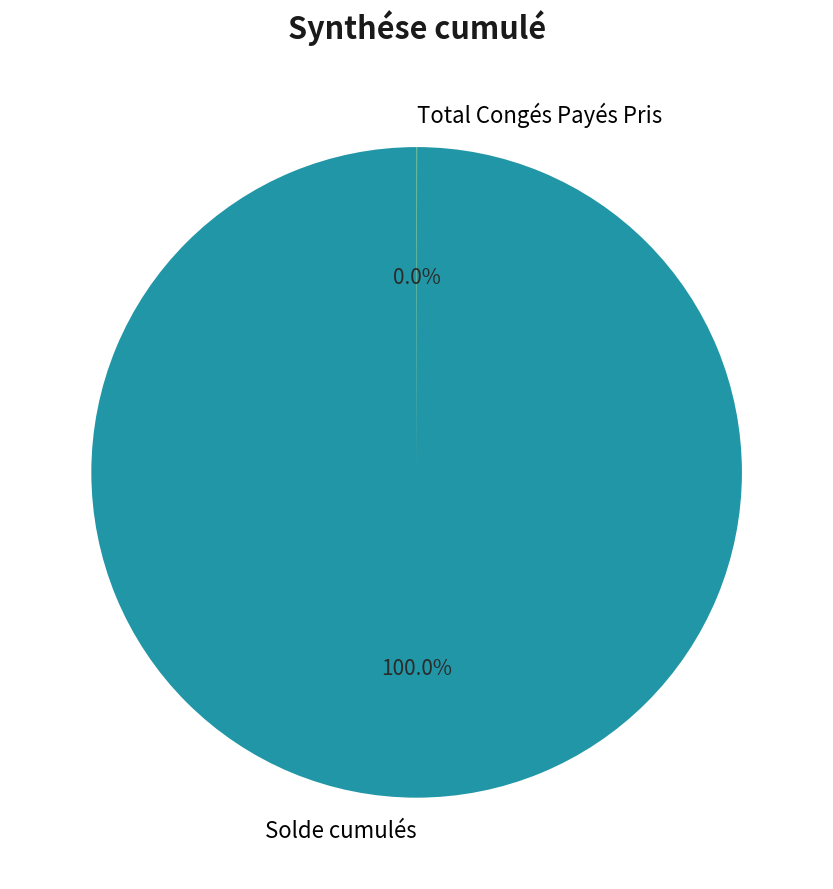

Which slice is the largest?

Solde cumulés